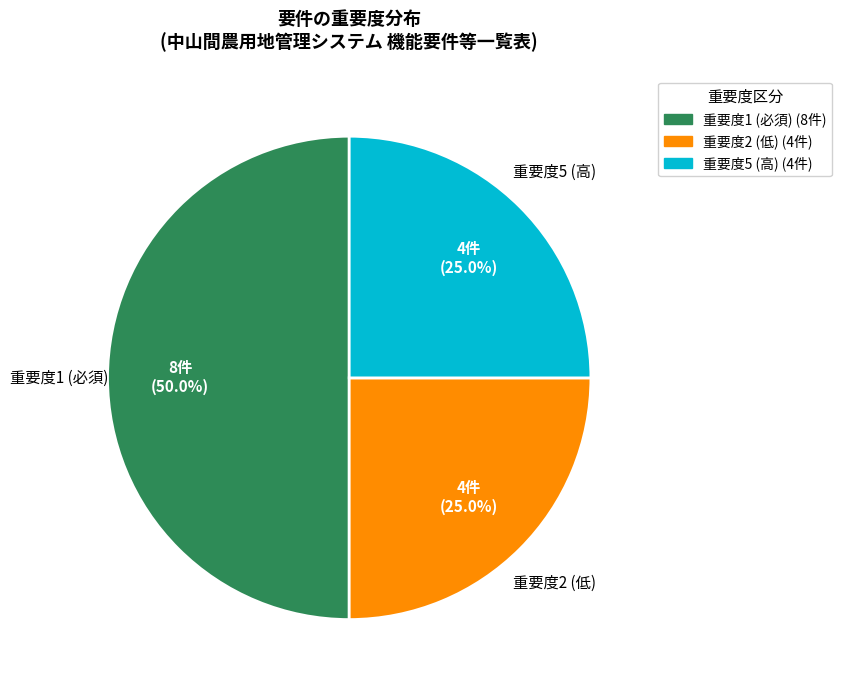

How many segments does this pie chart have?

3